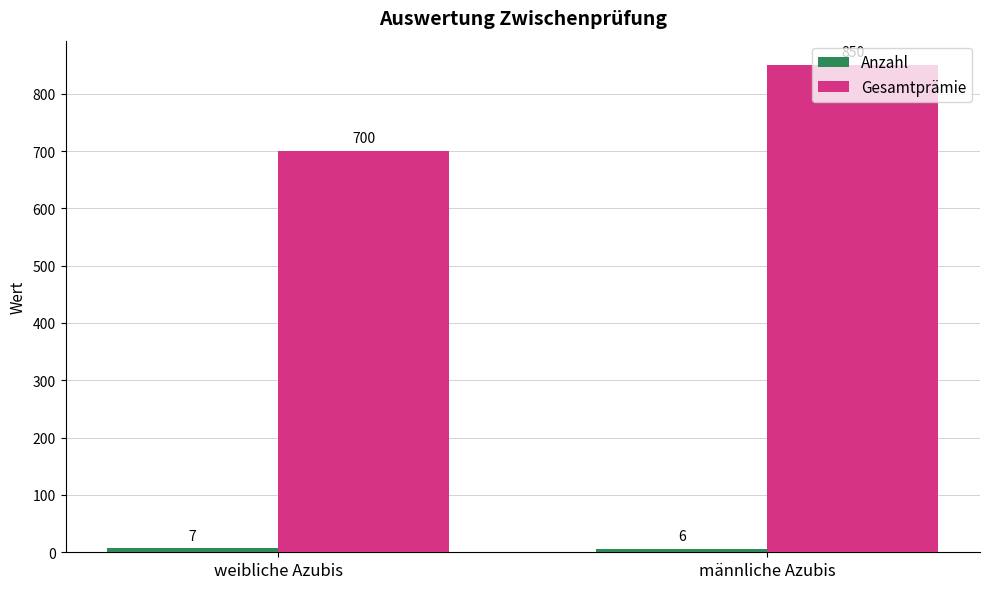

What is the average value of the Gesamtprämie series?

775